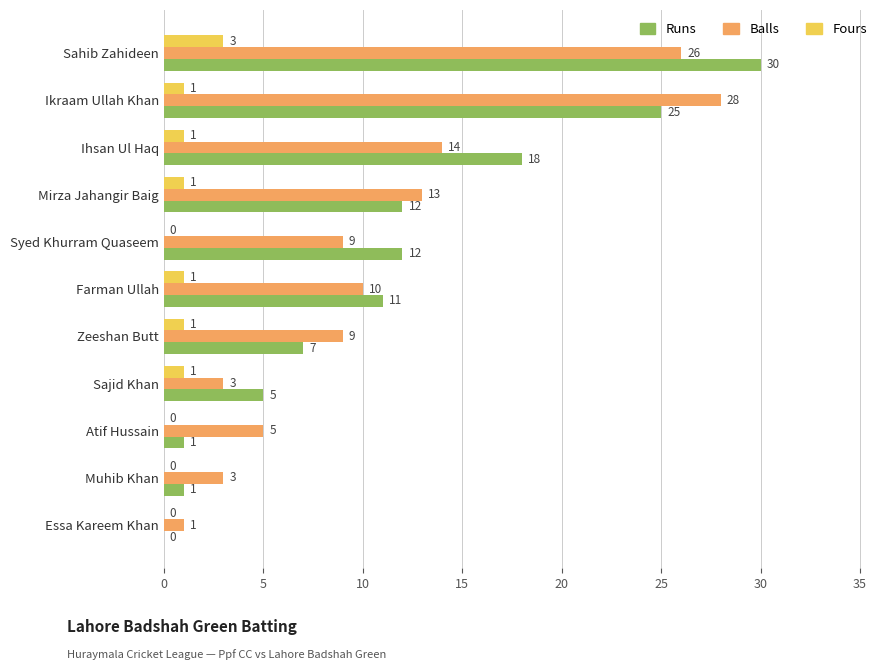

What is the sum of all Fours values?

9